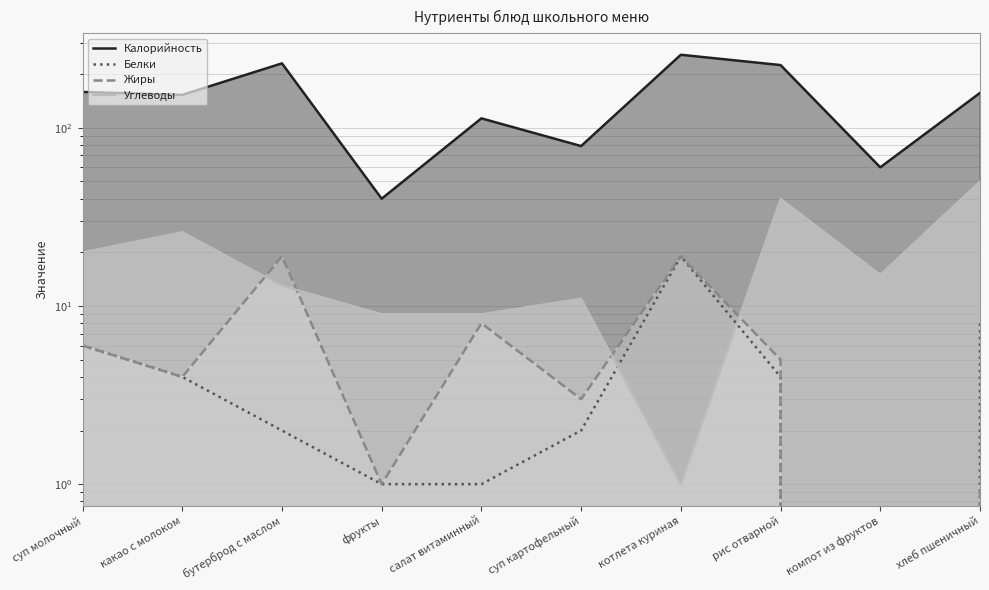

True or false: Углеводы has more than 1 interior local peaks.

True